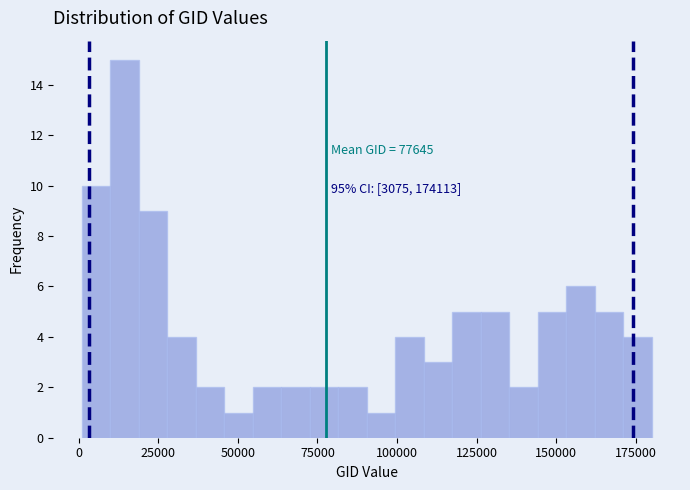

Around what value on the x-axis is the tallest bar? Give the approximate position of its centre, as read against the axis.

15000